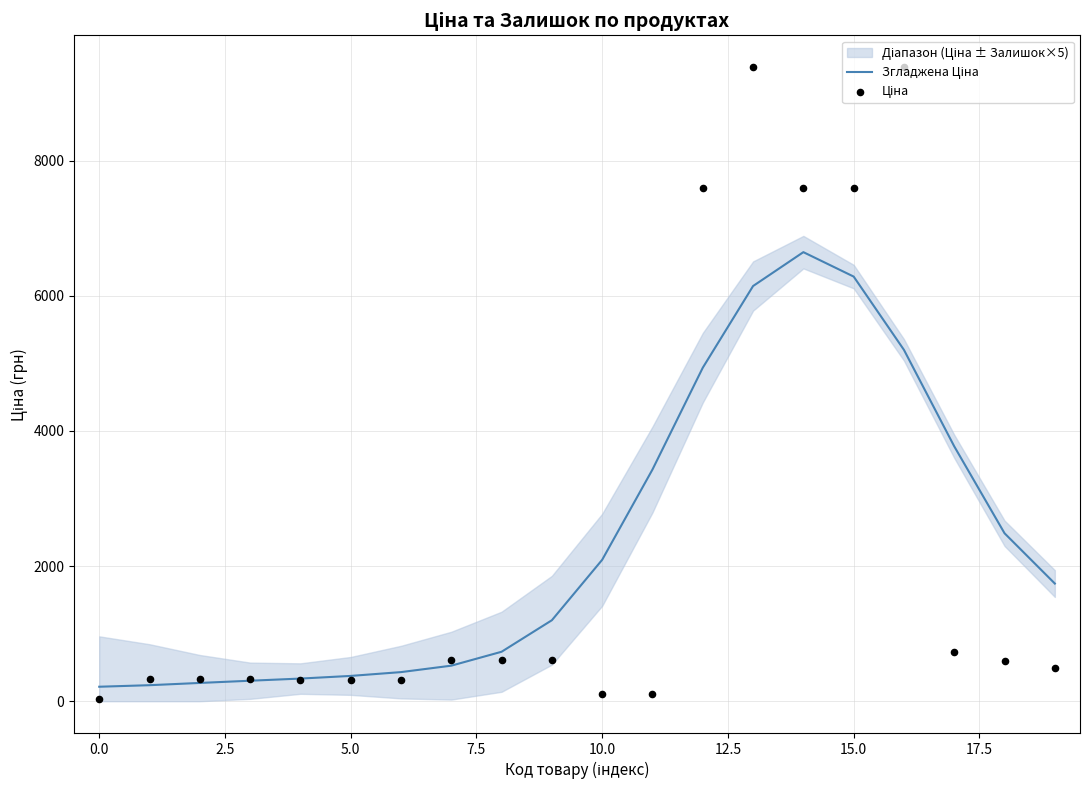

Which series reaches the minimum Y coordinate?

Ціна